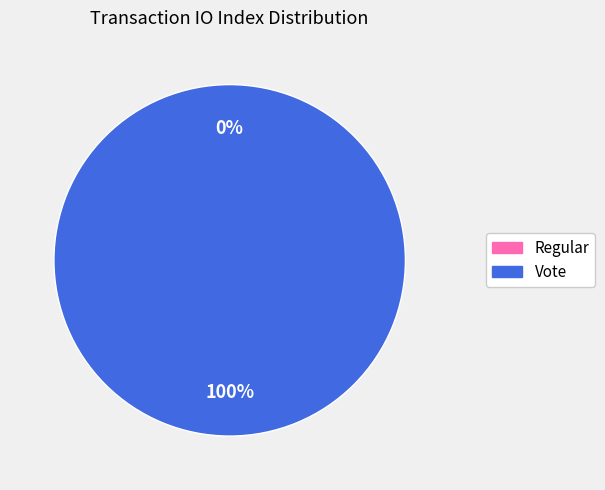

Which category has the biggest portion of the pie?

Vote